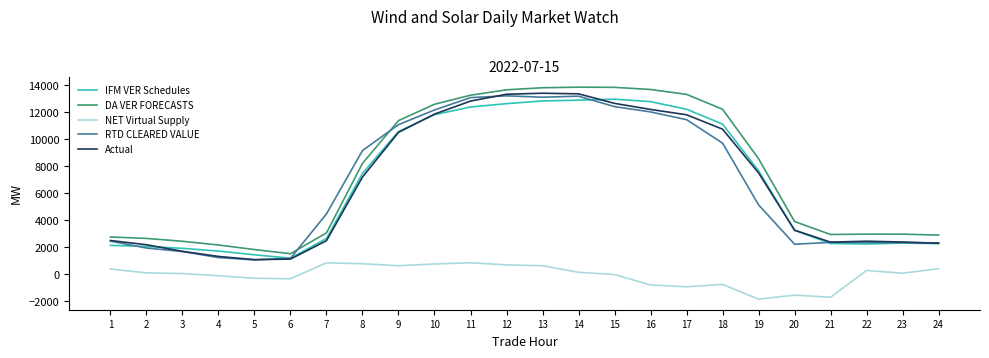

What is the highest value of the Actual series?

13394.0